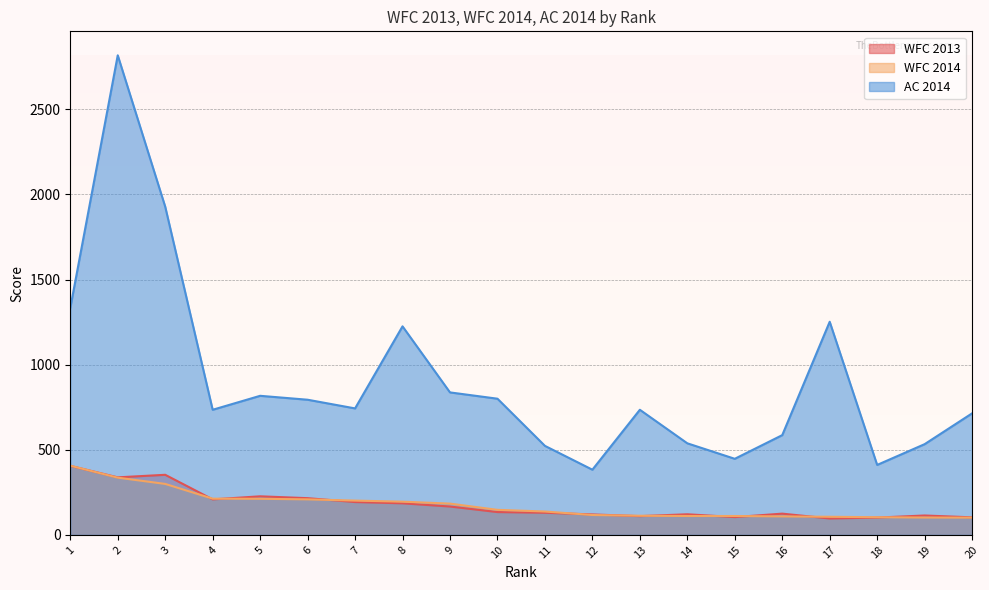

Between 17 and 18, which is larger?

18